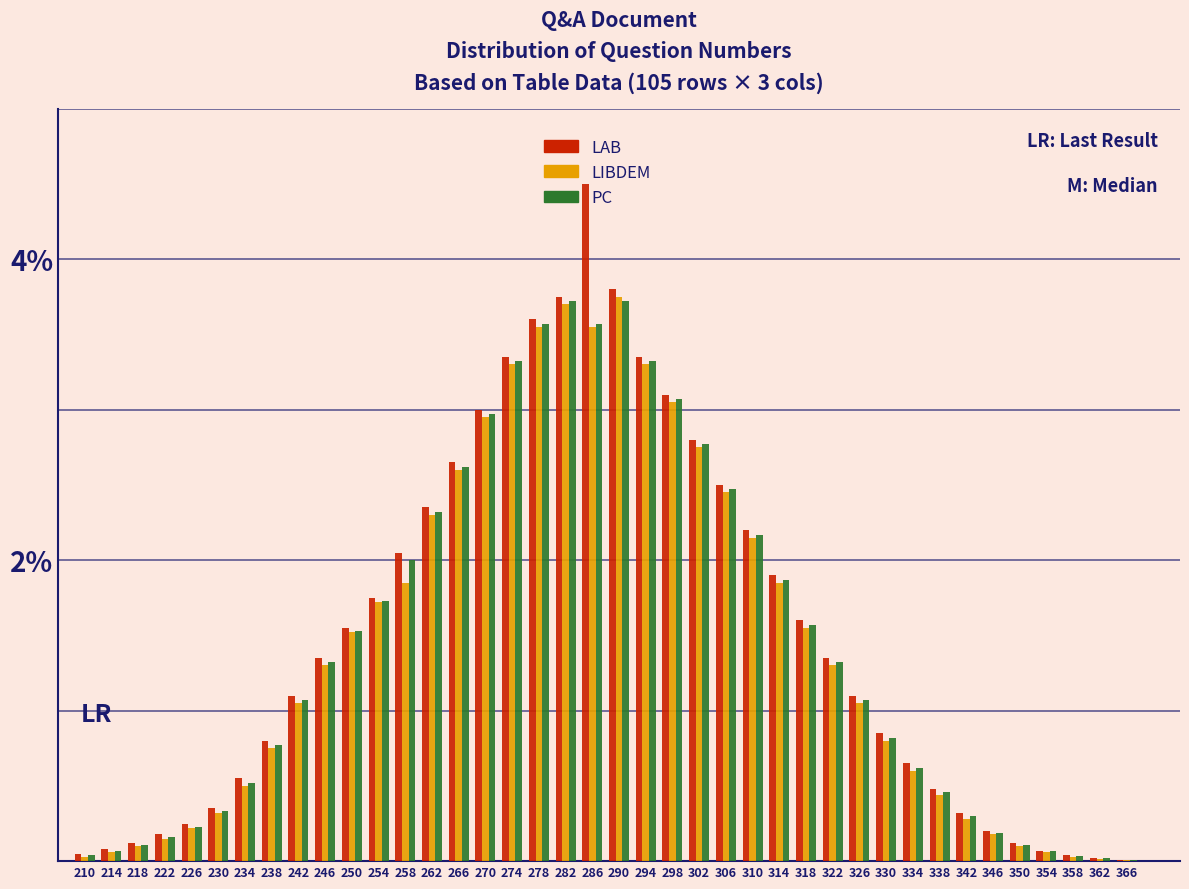

What is the greatest value displayed?

4.5